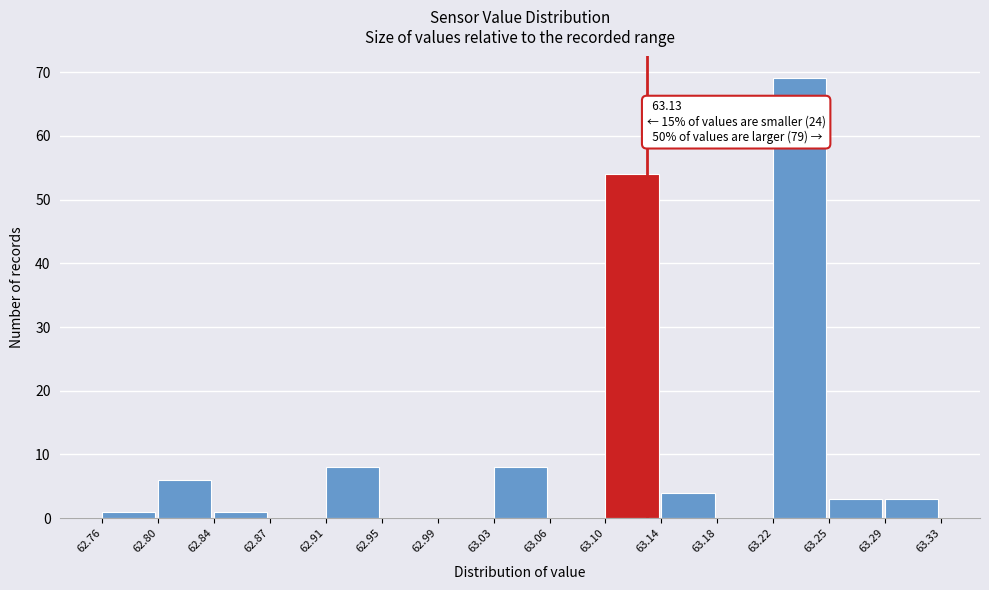

Which range on the x-axis has the tallest bar?

63.22 to 63.25